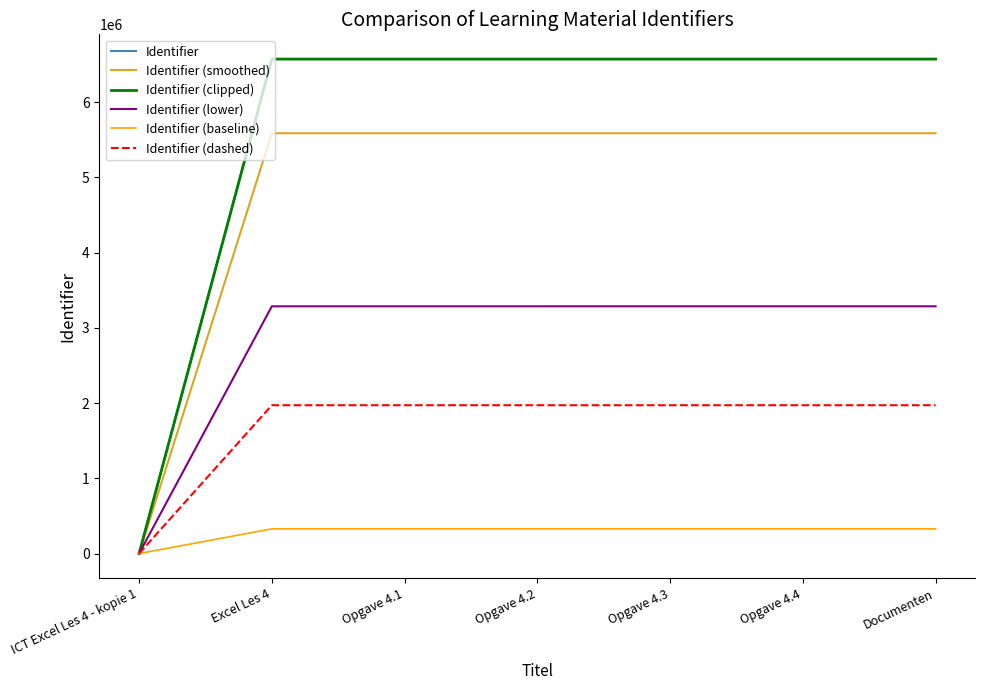

What is the greatest value displayed?

6573521.0